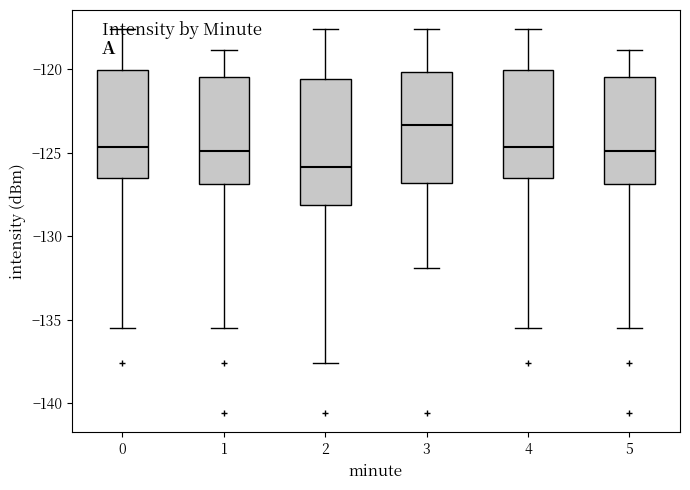

Reading left to right, transcribe this box plot: for each box, give where its median line is, the range the box spans, and where its two whiskers end, as read against the y-axis. The values are not printed on the chart, so give them approximately, as read against the axis.

0: median -124.5, box -126.5 to -120.0, whiskers -135.5 to -117.5
1: median -125.0, box -127.0 to -120.5, whiskers -135.5 to -119.0
2: median -126.0, box -128.0 to -120.5, whiskers -137.5 to -117.5
3: median -123.5, box -127.0 to -120.0, whiskers -132.0 to -117.5
4: median -124.5, box -126.5 to -120.0, whiskers -135.5 to -117.5
5: median -125.0, box -127.0 to -120.5, whiskers -135.5 to -119.0